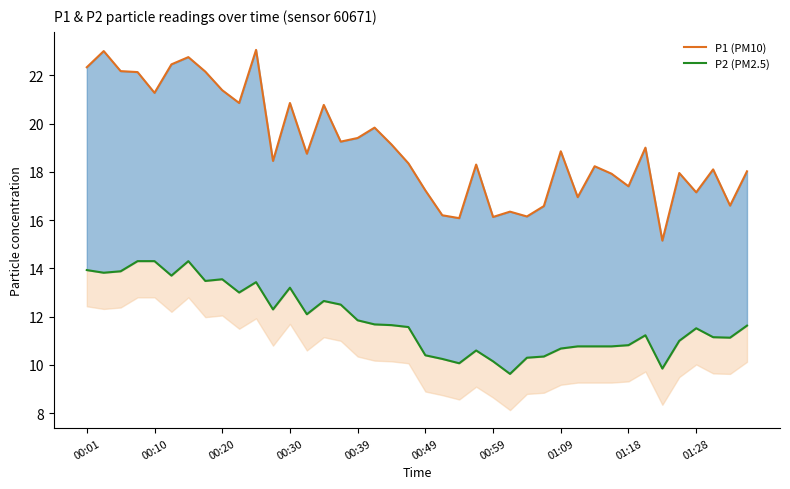

What is the minimum value shown in the chart?

9.6